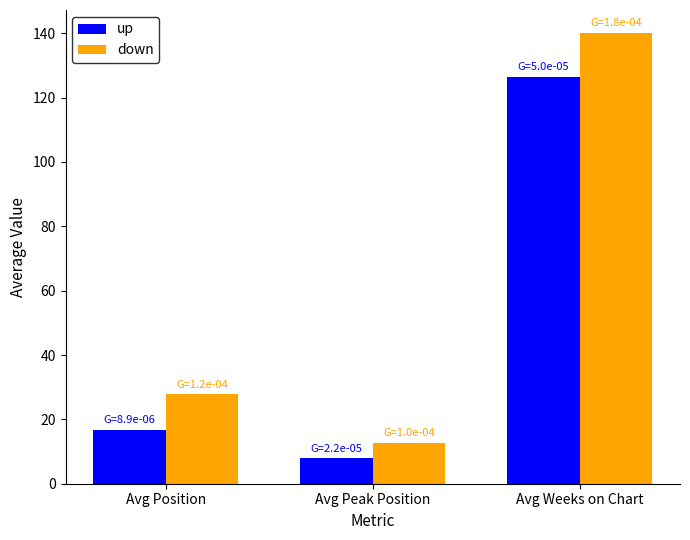

The value of up at Avg Peak Position is 8.0. True or false?

True